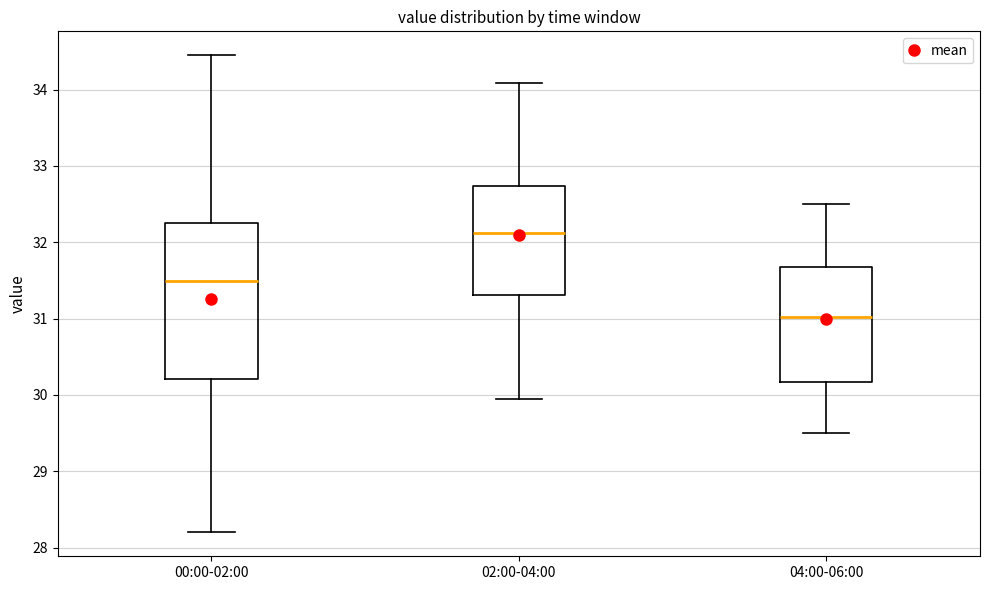

Reading left to right, transcribe this box plot: for each box, give where its median line is, the range the box spans, and where its two whiskers end, as read against the y-axis. The values are not printed on the chart, so give them approximately, as read against the axis.

00:00-02:00: median 31.5, box 30.2 to 32.3, whiskers 28.2 to 34.5
02:00-04:00: median 32.1, box 31.3 to 32.7, whiskers 30.0 to 34.1
04:00-06:00: median 31.0, box 30.2 to 31.7, whiskers 29.5 to 32.5